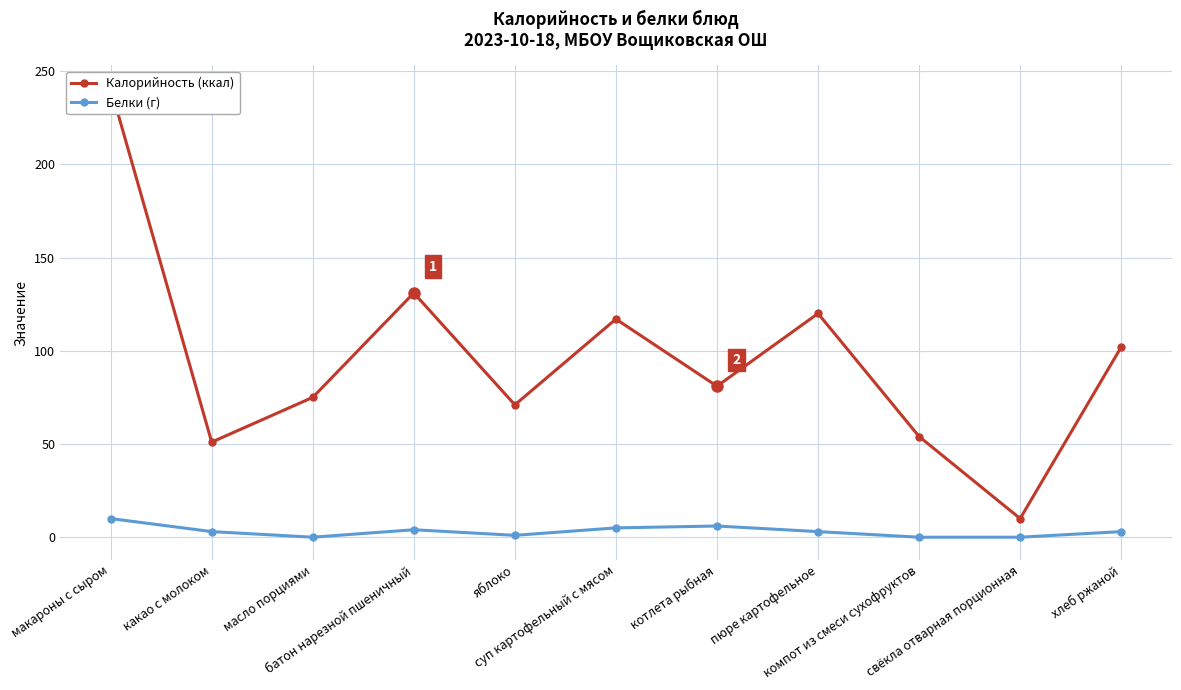

List the labels in order of Калорийность (ккал) value, smallest first.

свёкла отварная порционная, какао с молоком, компот из смеси сухофруктов, яблоко, масло порциями, котлета рыбная, хлеб ржаной, суп картофельный с мясом, пюре картофельное, батон нарезной пшеничный, макароны с сыром